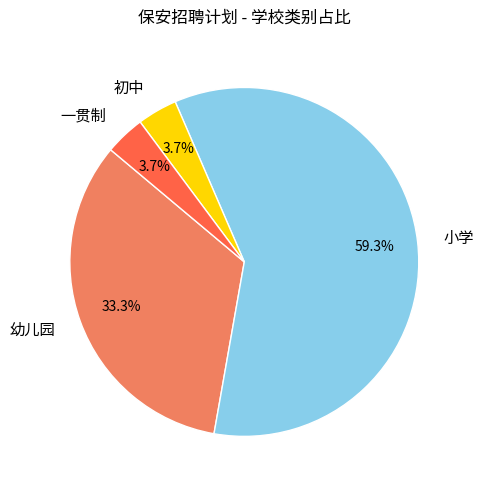

Is there any slice that represents more than half of the pie?

Yes